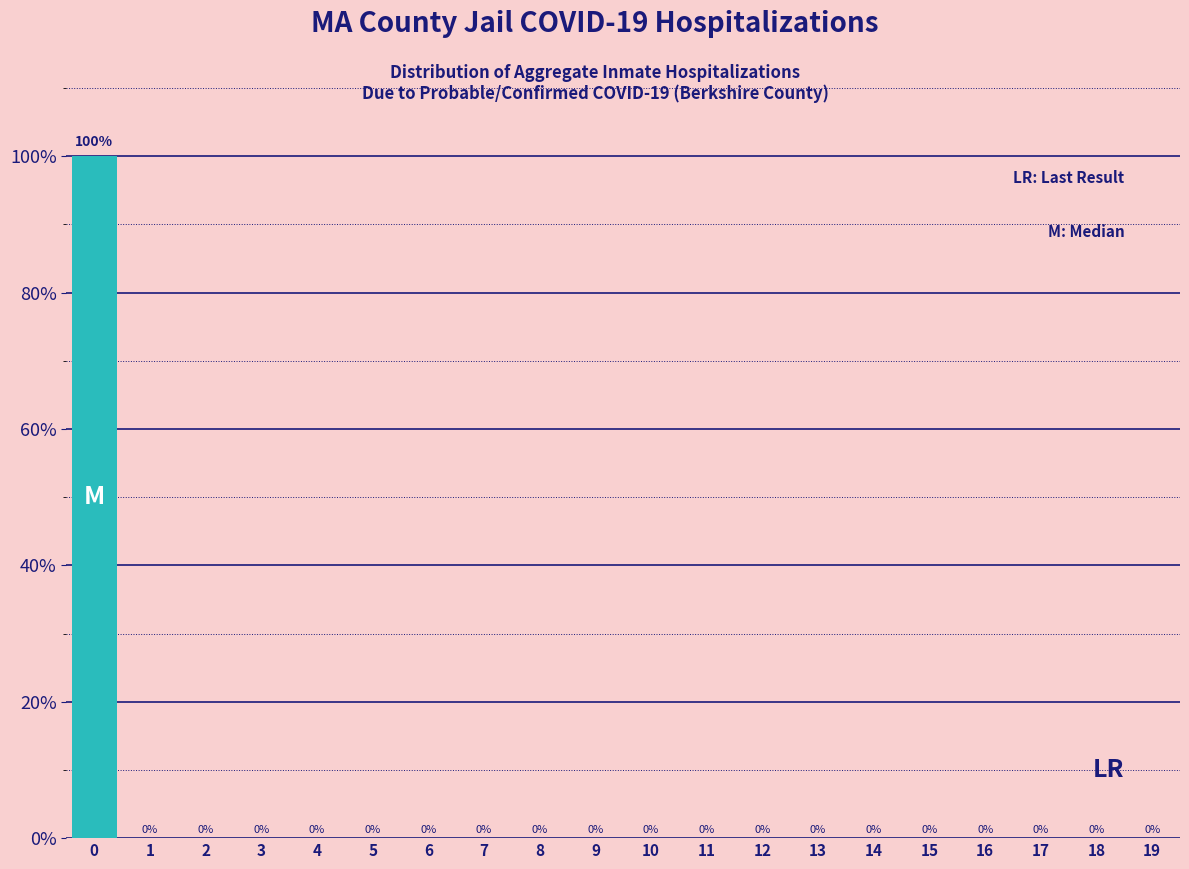

Reading right to left, extract all data points from this chart.

19=0	18=0	17=0	16=0	15=0	14=0	13=0	12=0	11=0	10=0	9=0	8=0	7=0	6=0	5=0	4=0	3=0	2=0	1=0	0=100